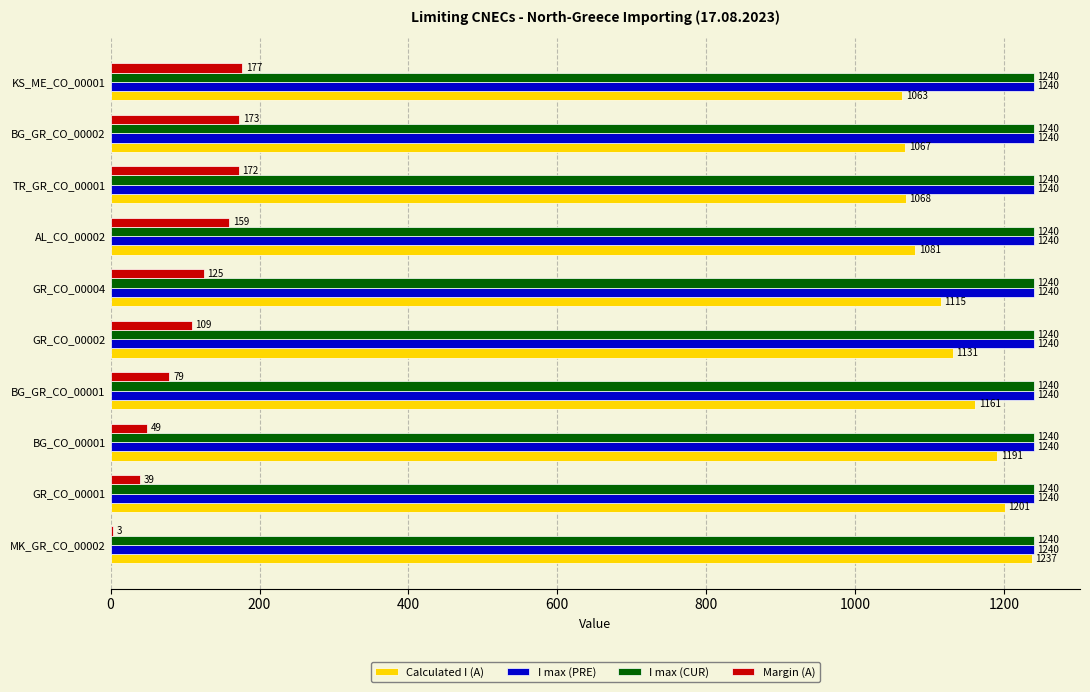

What is the approximate value of Margin (A) at BG_GR_CO_00001, to the nearest 50?

100